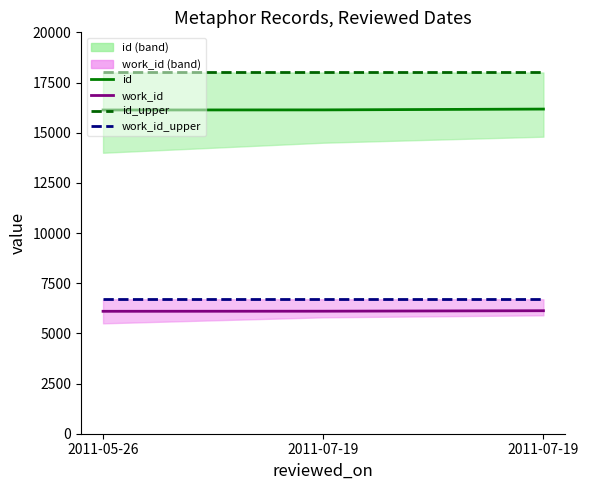

Between 2011-07-19 and 2011-05-26, which is larger?

2011-07-19